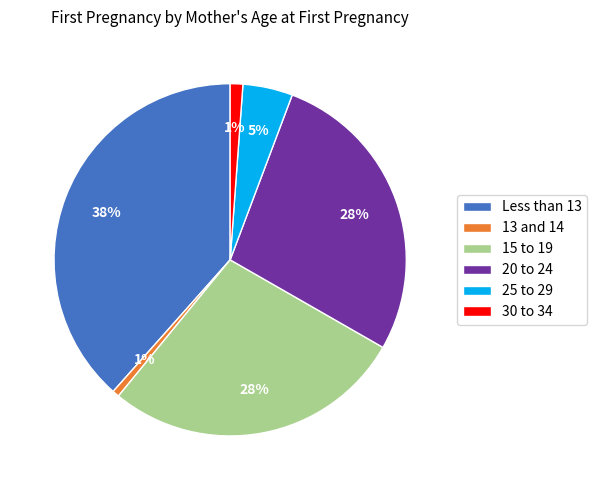

To the nearest percent, what is the average slice percentage?

17%